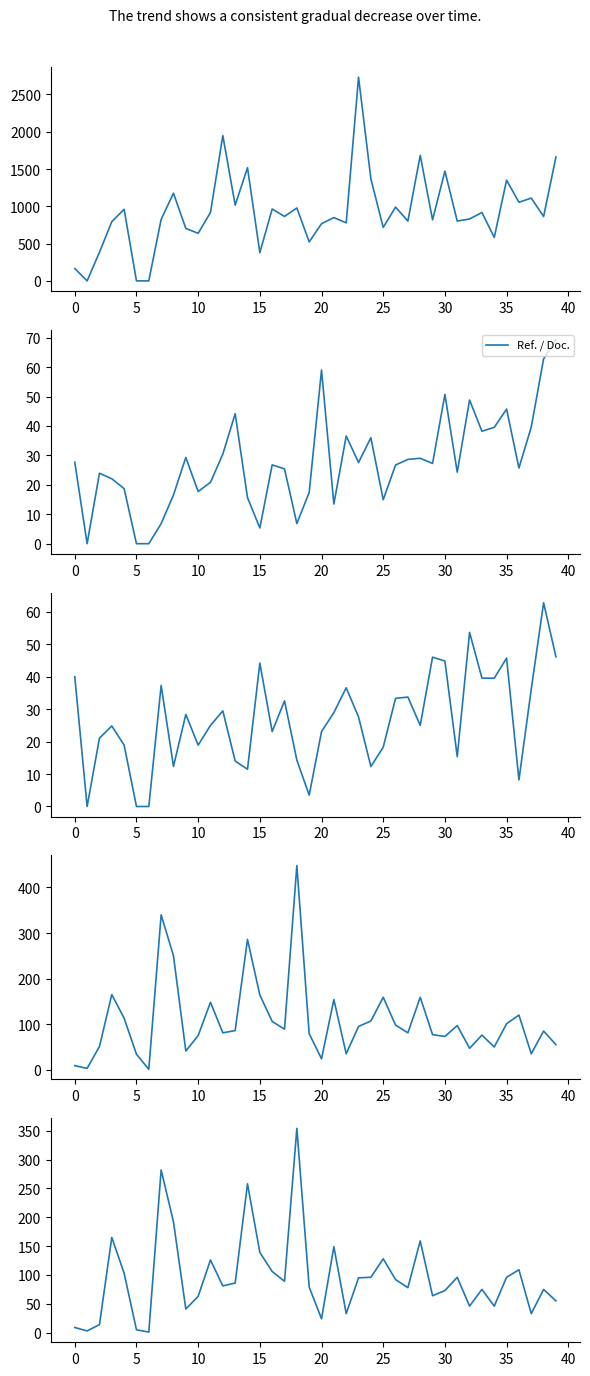

After their last crossing, which series has the higher values: Citable Docs. (3years) or Ref. / Doc.?

Ref. / Doc.